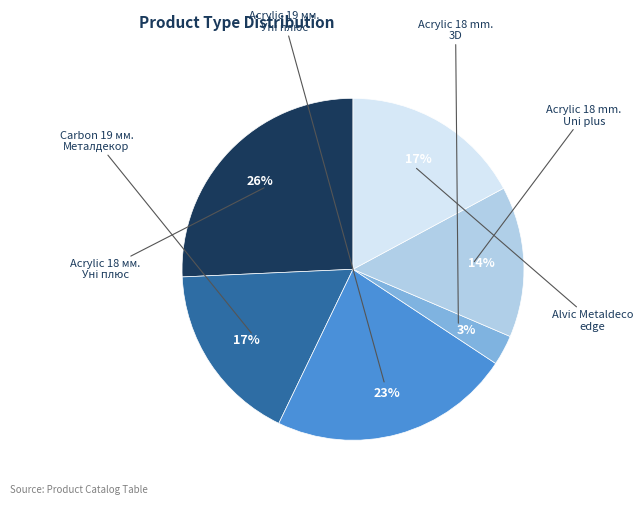

To the nearest percent, what is the average slice percentage?

17%